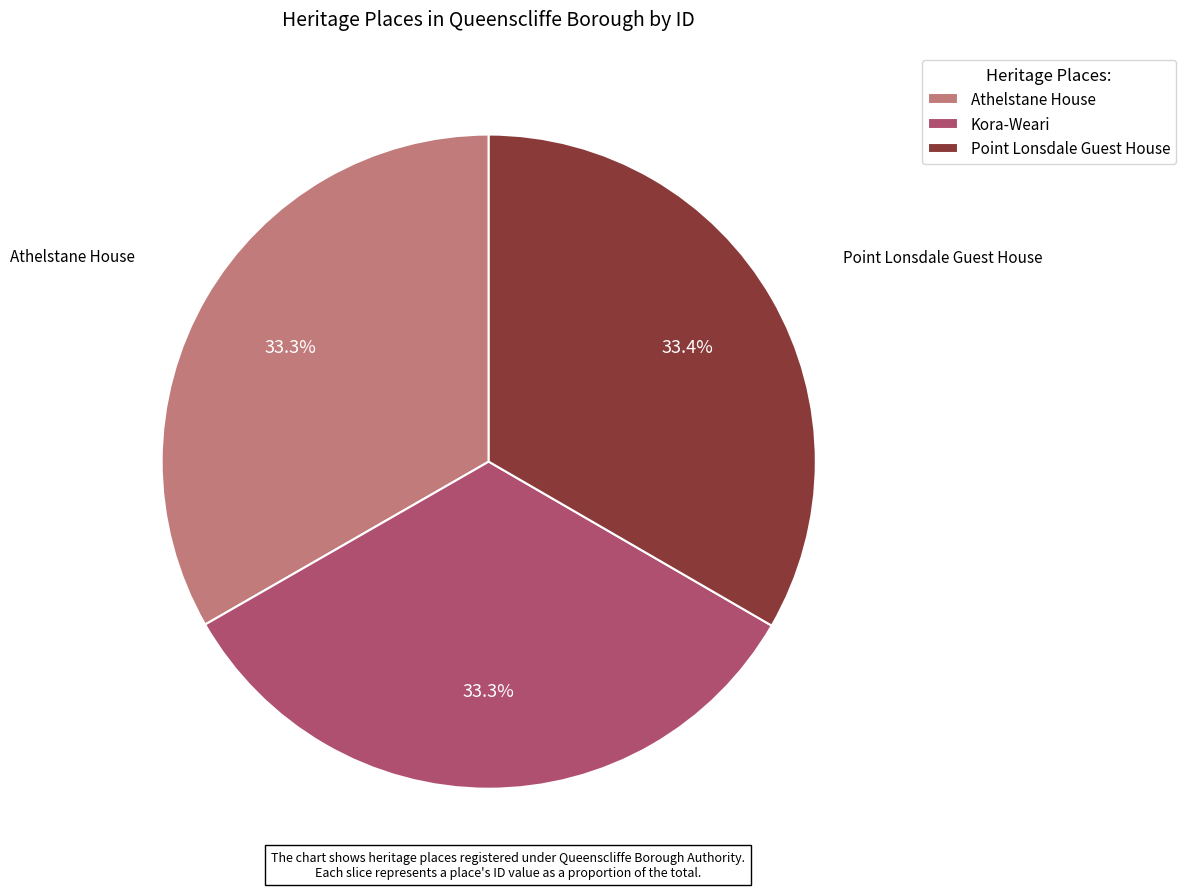

What percentage is the Athelstane House slice, to the nearest percent?

33%